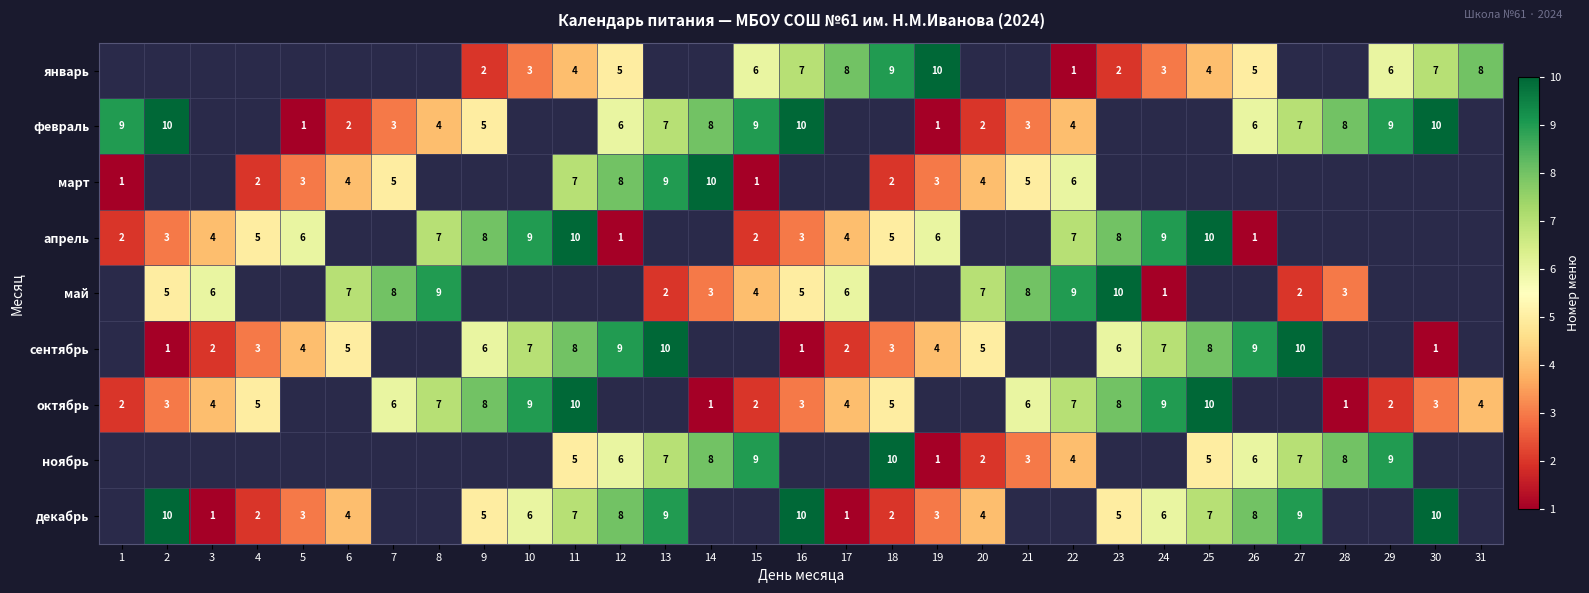

What is the sum of the февраль values at 5 and 26?

7